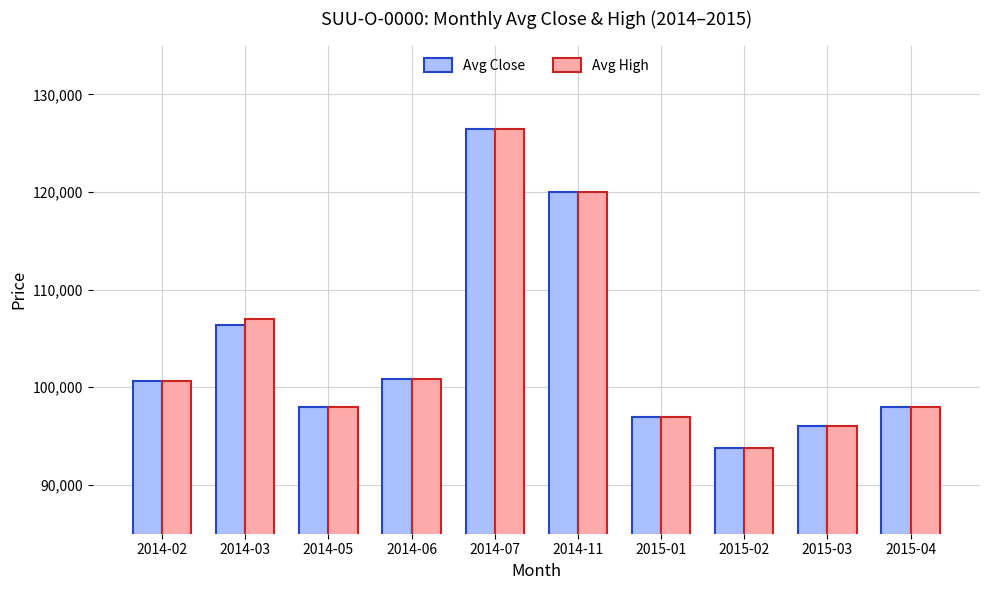

What value does the Avg Close series have at 2014-07, to the nearest 50?

126500